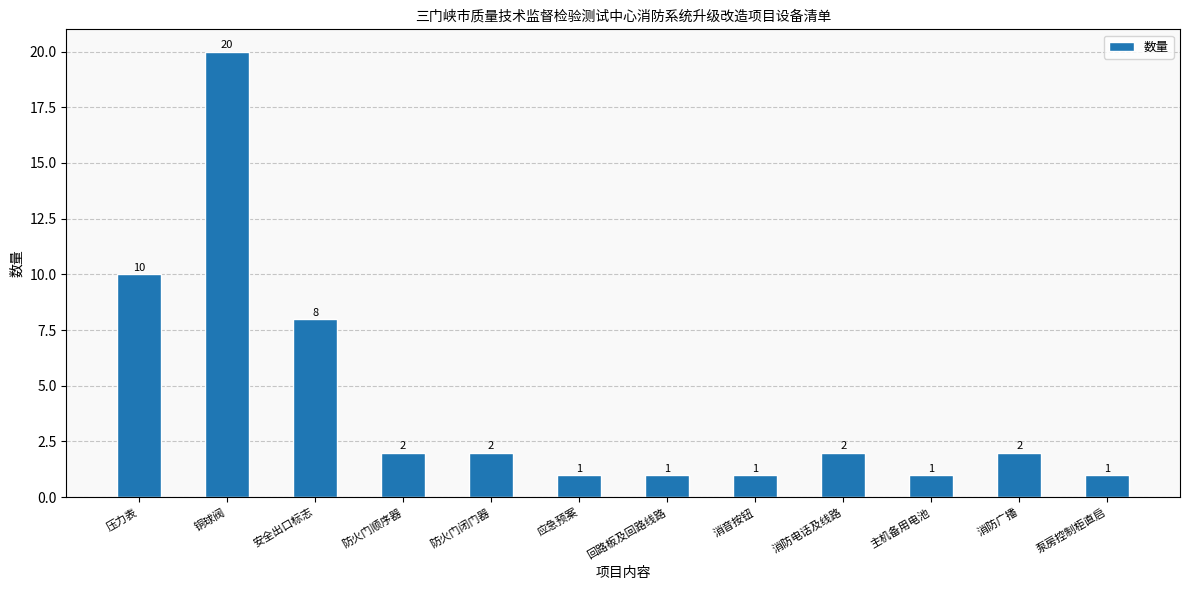

At which category does the chart reach its peak across all series?

铜球阀